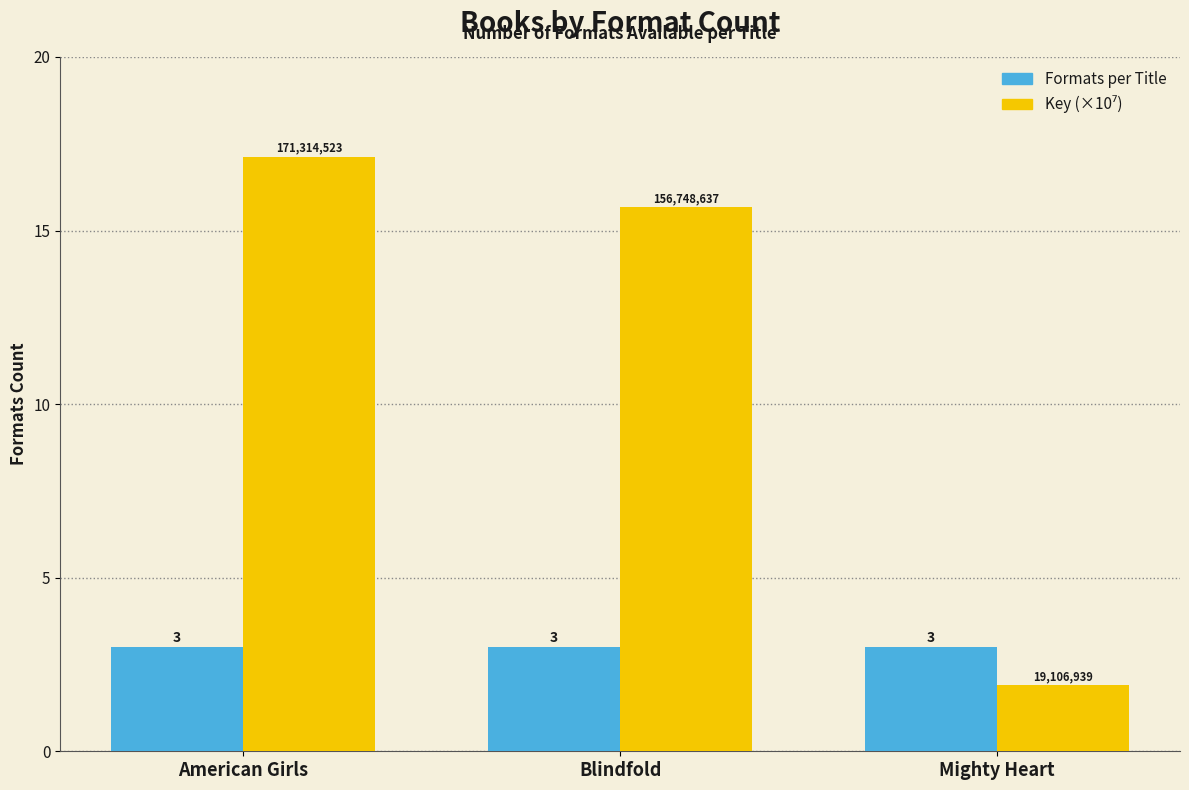

What is the spread (max minus min) of values at Mighty Heart?

1.1